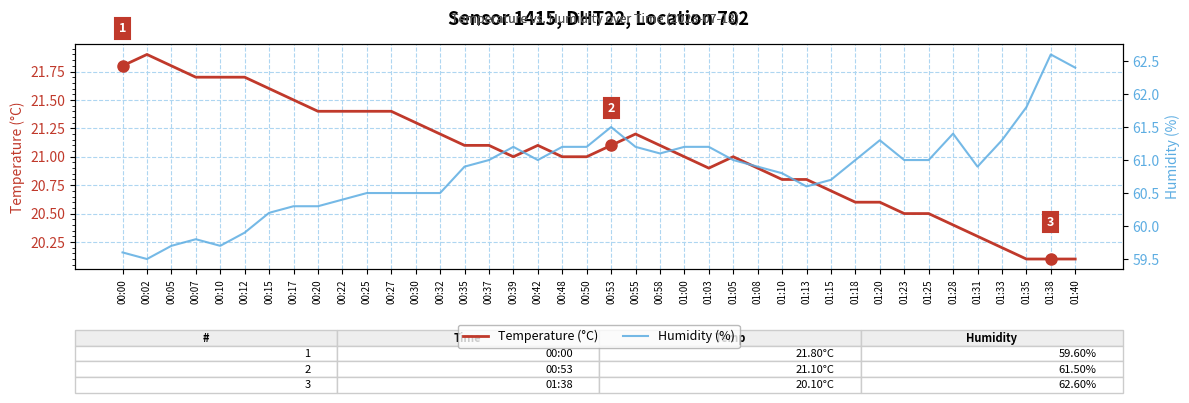

Reading left to right, transcribe all the data shown in this chart.

Temperature (°C): 00:00=21.8	00:02=21.9	00:05=21.8	00:07=21.7	00:10=21.7	00:12=21.7	00:15=21.6	00:17=21.5	00:20=21.4	00:22=21.4	00:25=21.4	00:27=21.4	00:30=21.3	00:32=21.2	00:35=21.1	00:37=21.1	00:39=21.0	00:42=21.1	00:48=21.0	00:50=21.0	00:53=21.1	00:55=21.2	00:58=21.1	01:00=21.0	01:03=20.9	01:05=21.0	01:08=20.9	01:10=20.8	01:13=20.8	01:15=20.7	01:18=20.6	01:20=20.6	01:23=20.5	01:25=20.5	01:28=20.4	01:31=20.3	01:33=20.2	01:35=20.1	01:38=20.1	01:40=20.1
Humidity (%): 00:00=59.6	00:02=59.5	00:05=59.7	00:07=59.8	00:10=59.7	00:12=59.9	00:15=60.2	00:17=60.3	00:20=60.3	00:22=60.4	00:25=60.5	00:27=60.5	00:30=60.5	00:32=60.5	00:35=60.9	00:37=61.0	00:39=61.2	00:42=61.0	00:48=61.2	00:50=61.2	00:53=61.5	00:55=61.2	00:58=61.1	01:00=61.2	01:03=61.2	01:05=61.0	01:08=60.9	01:10=60.8	01:13=60.6	01:15=60.7	01:18=61.0	01:20=61.3	01:23=61.0	01:25=61.0	01:28=61.4	01:31=60.9	01:33=61.3	01:35=61.8	01:38=62.6	01:40=62.4